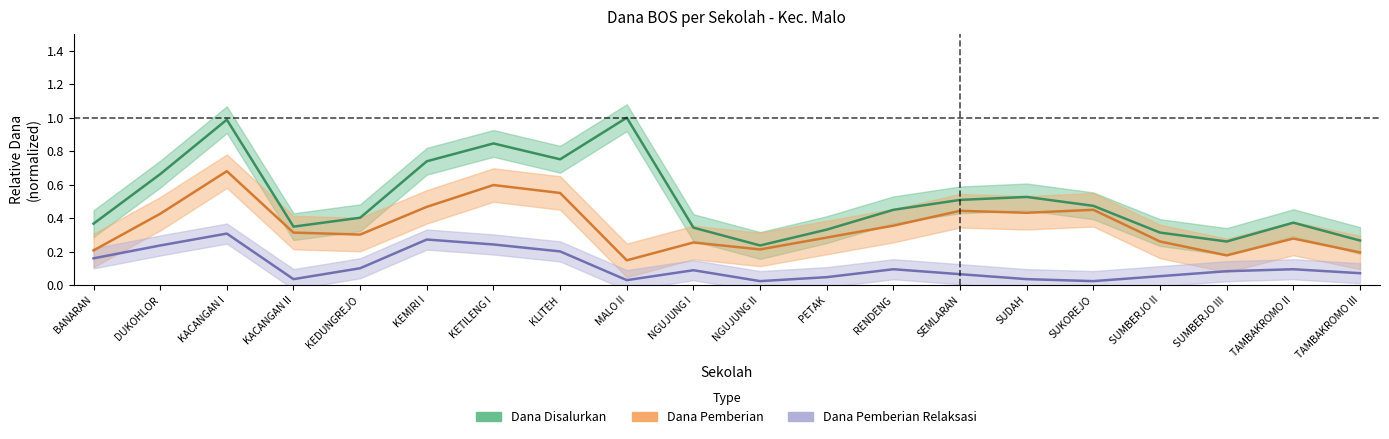

Rank the series by their average value, from highest to lowest.

Dana Disalurkan, Dana Pemberian, Dana Pemberian Relaksasi